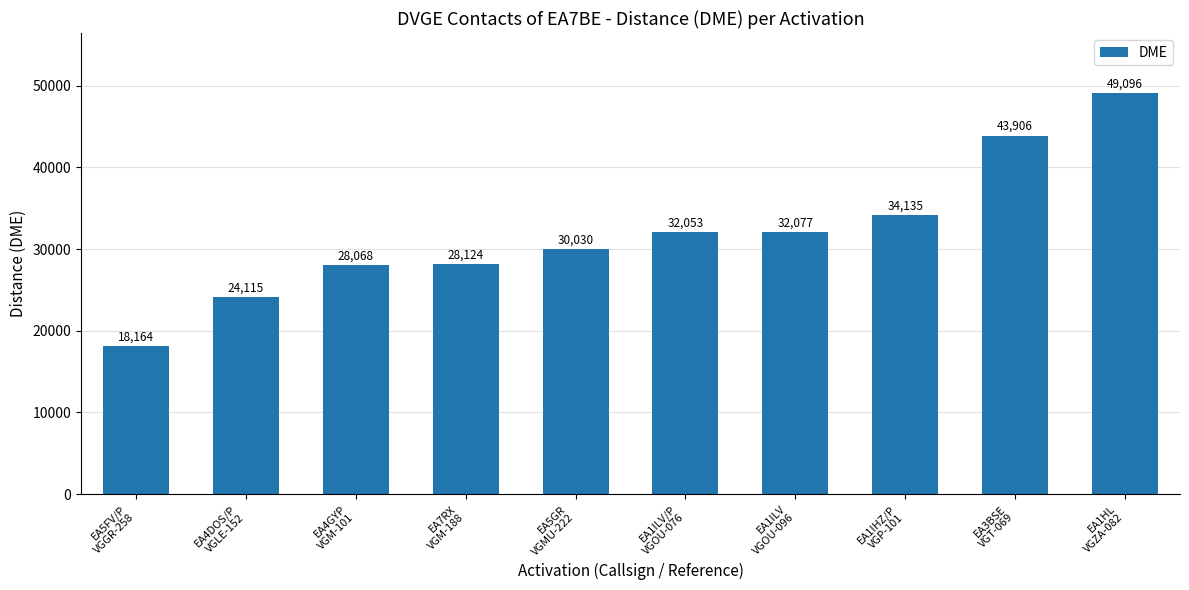

How many bars are there in total?

10